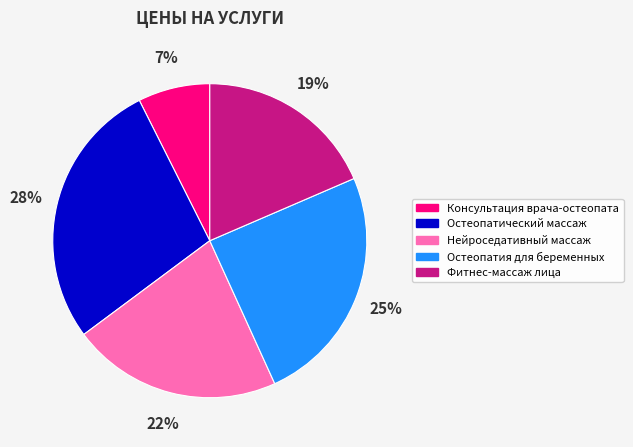

To the nearest percent, what percentage of the pie is Остеопатический массаж?

28%